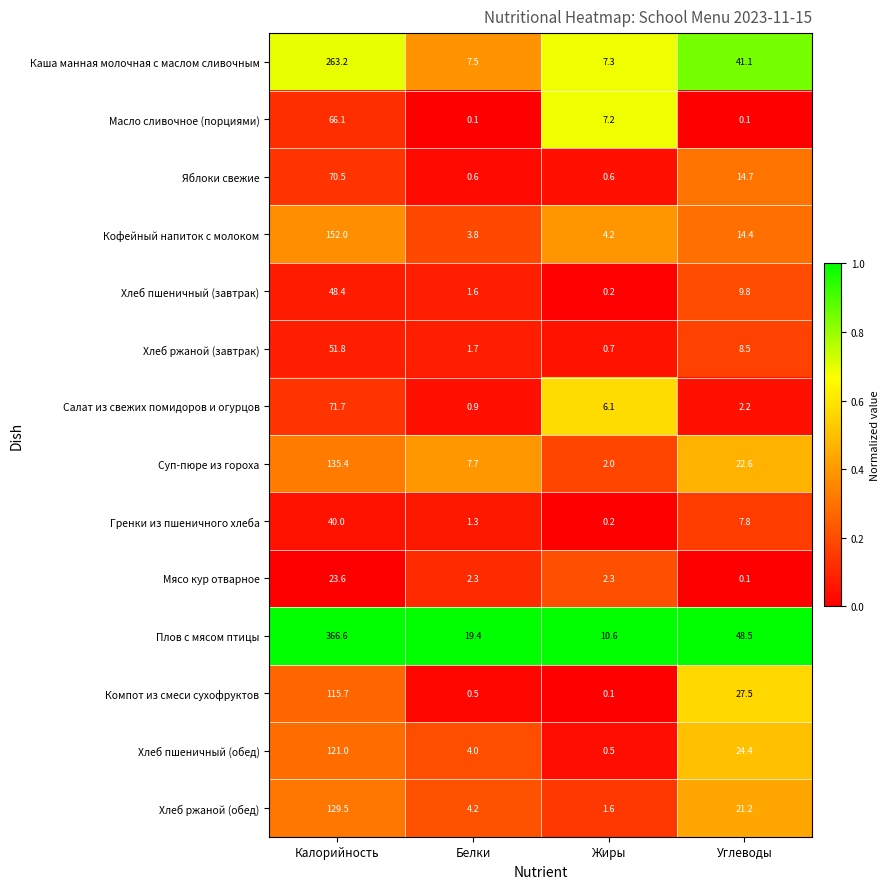

At how many categories does at least one series exceed 0?

4